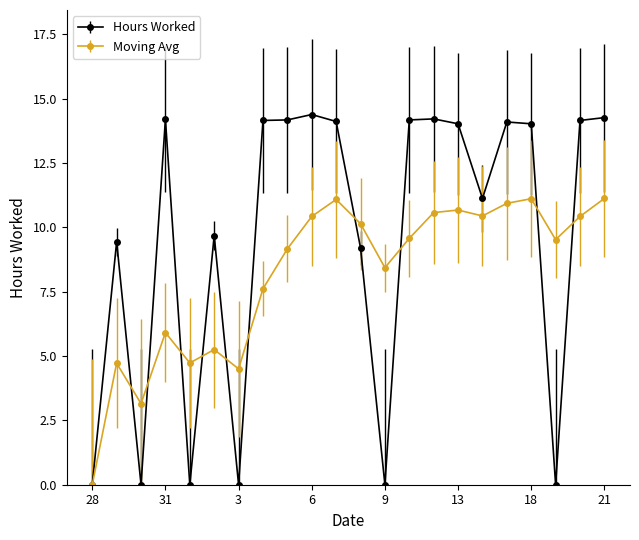

Rank the series by their average value, from highest to lowest.

Hours Worked, Moving Avg